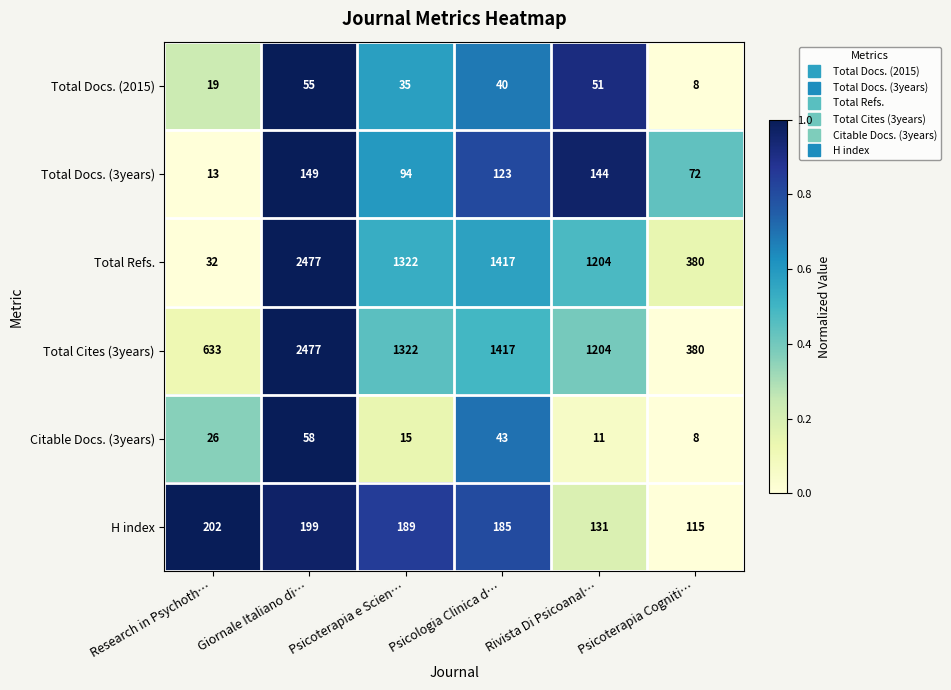

The value of Citable Docs. (3years) at Psicoterapia e Scien… is 15. True or false?

True